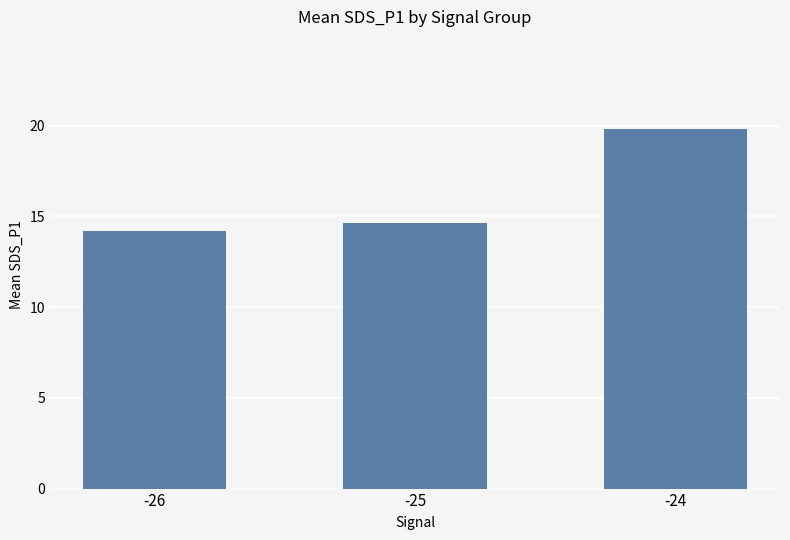

Which label corresponds to the largest value in the chart?

-24